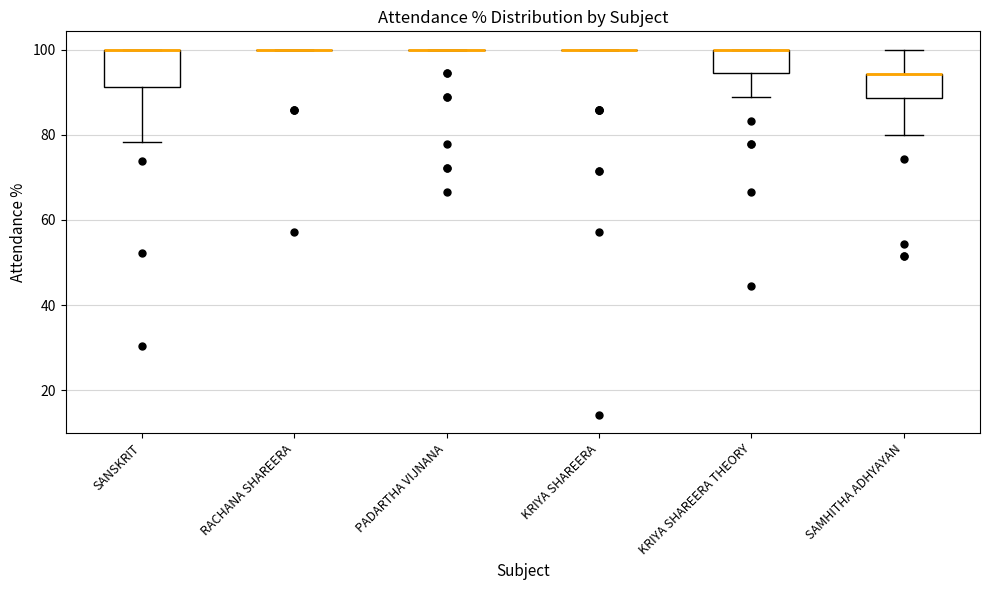

Where does the lower whisker of the box for SAMHITHA ADHYAYAN end on the y-axis? The values are not printed on the chart, so give them approximately, as read against the axis.

80